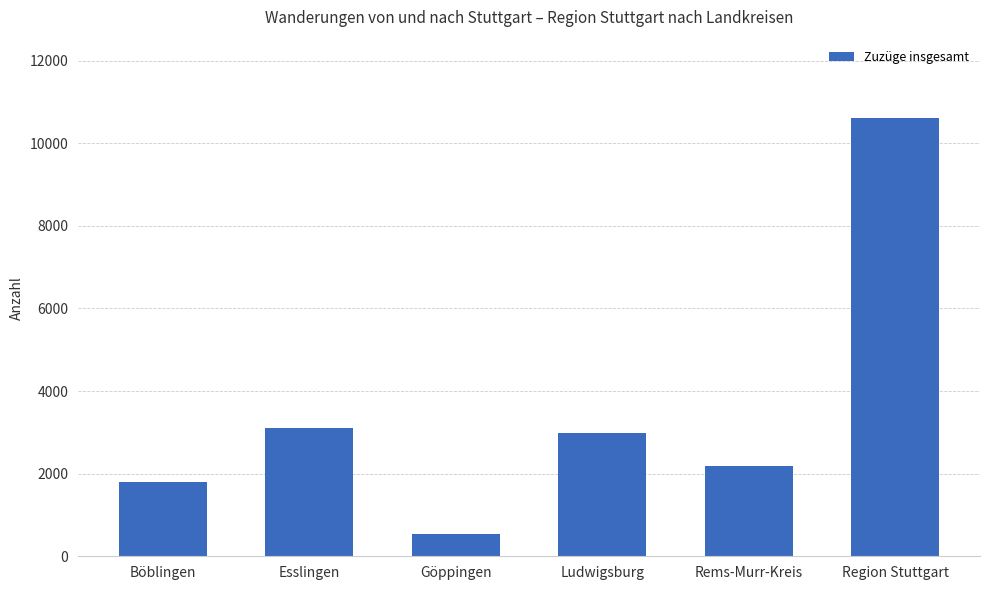

What is the label of the 1st bar from the right?

Region Stuttgart